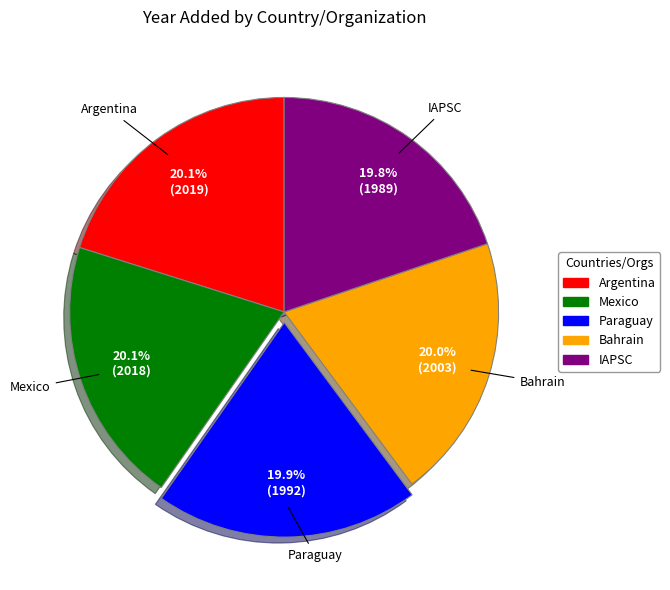

Combined, do IAPSC and Argentina account for over 50%?

No